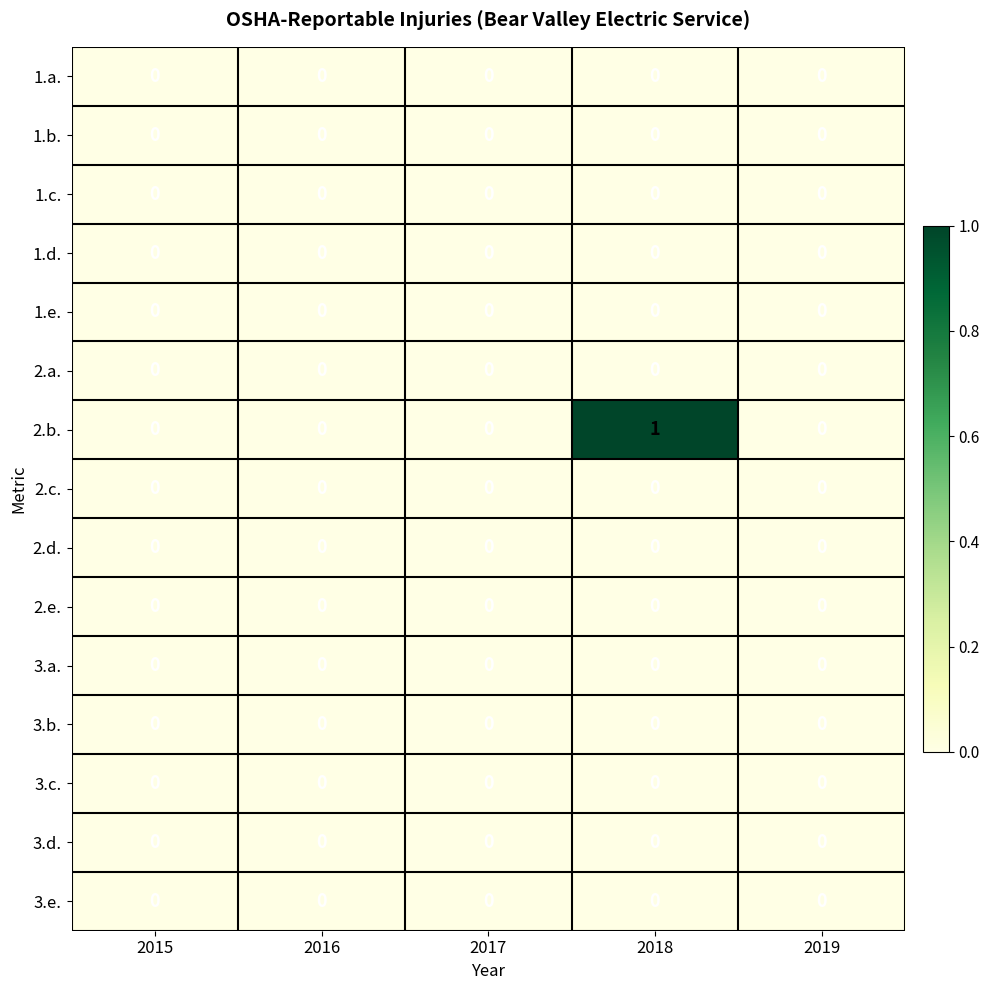

Count the 2.b. values in the range 0 to 1.

5